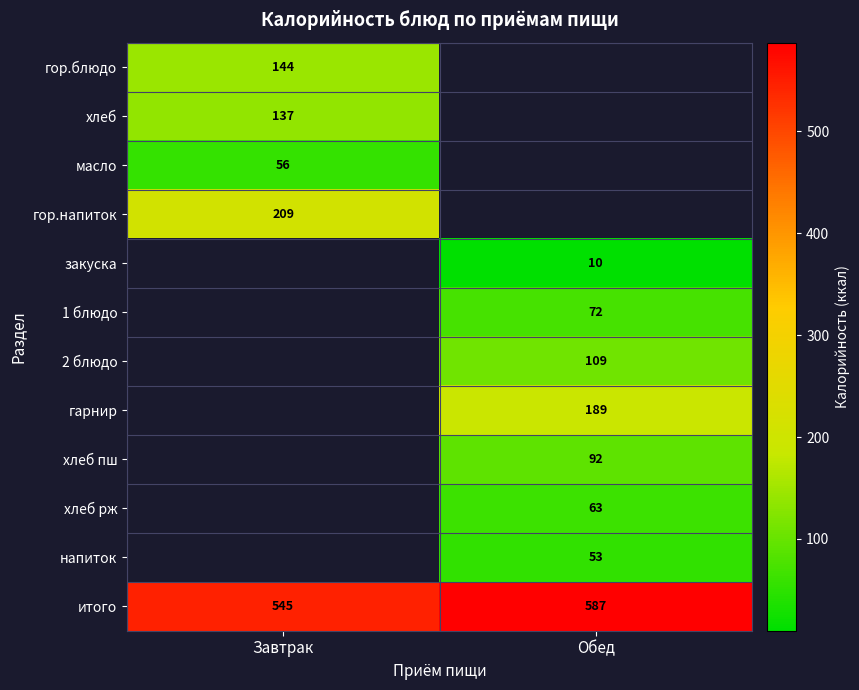

How many data points does each series have?

2